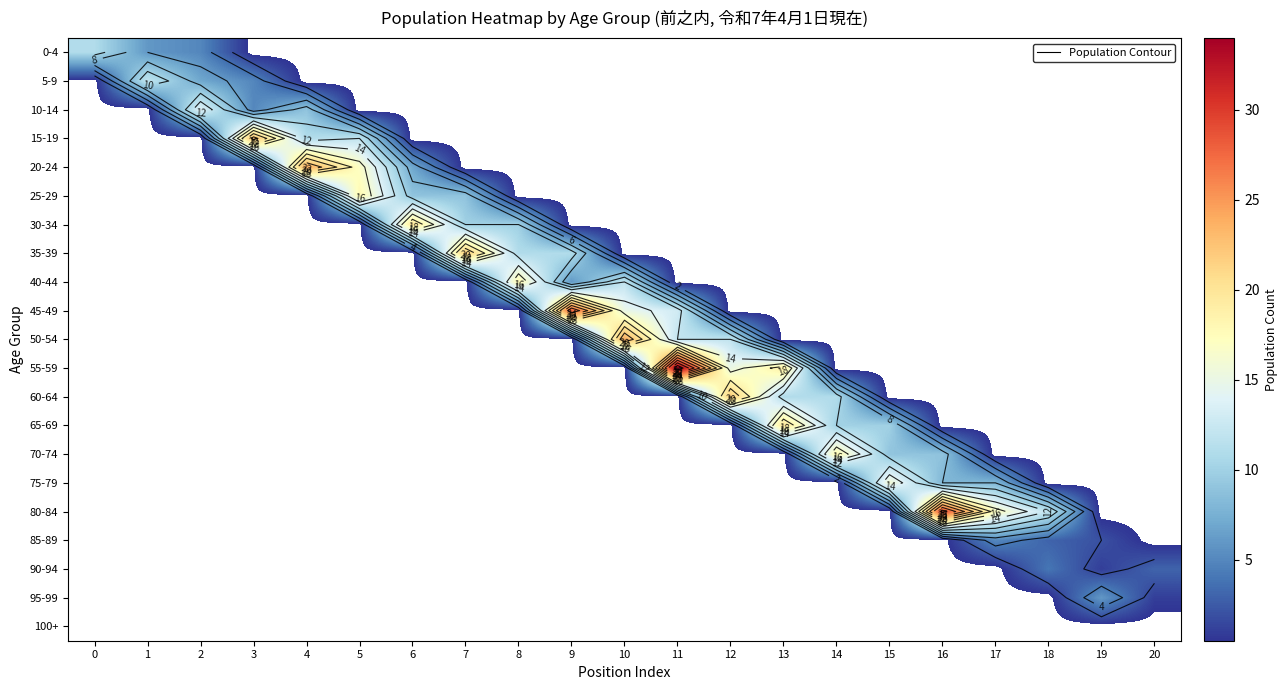

At which category does the chart reach its minimum across all series?

3